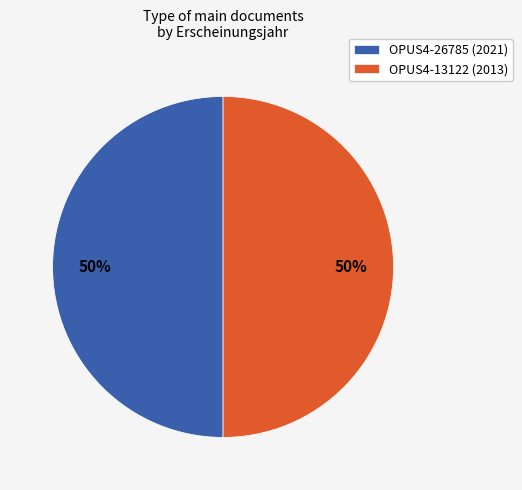

What is the ratio of the value at OPUS4-13122 (2013) to the value at OPUS4-26785 (2021)?

1.0